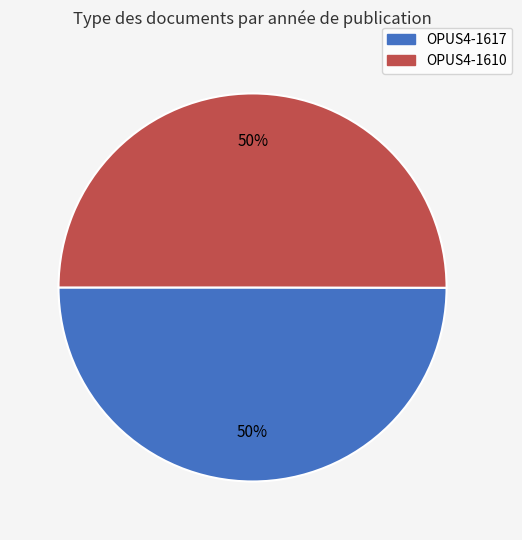

Approximately how many times larger is the value at OPUS4-1617 compared to OPUS4-1610?

1.0